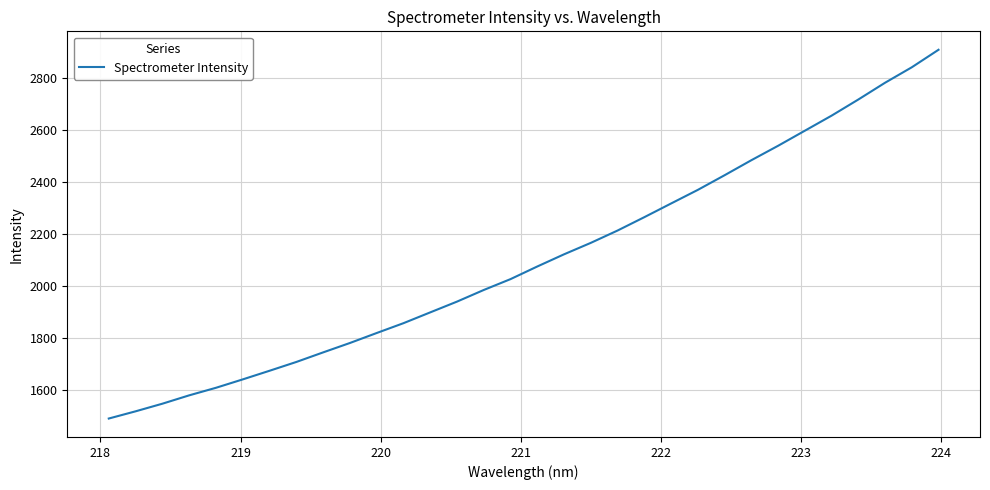

What is the difference between the maximum and second lowest values?

1391.0